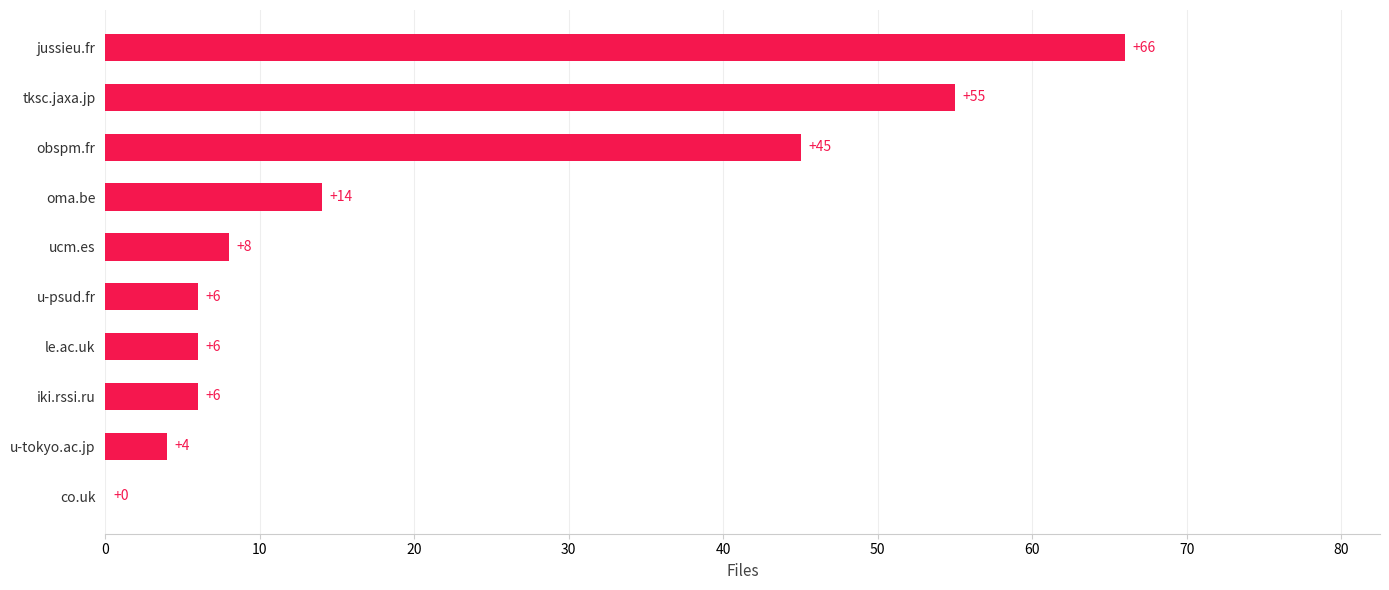

What is the maximum value shown in the chart?

66